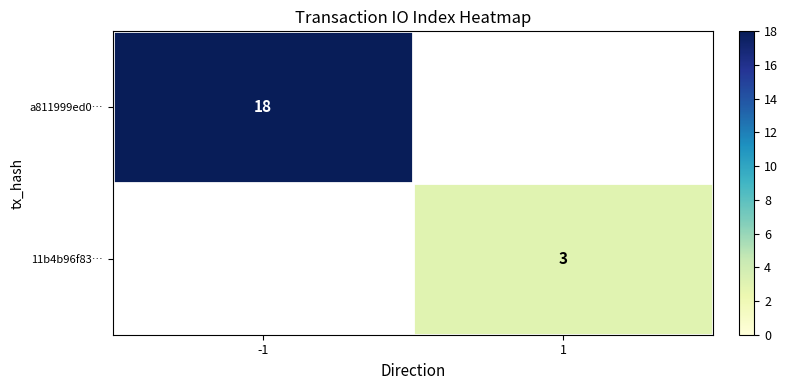

The value of 11b4b96f83… at 1 is 3. True or false?

True